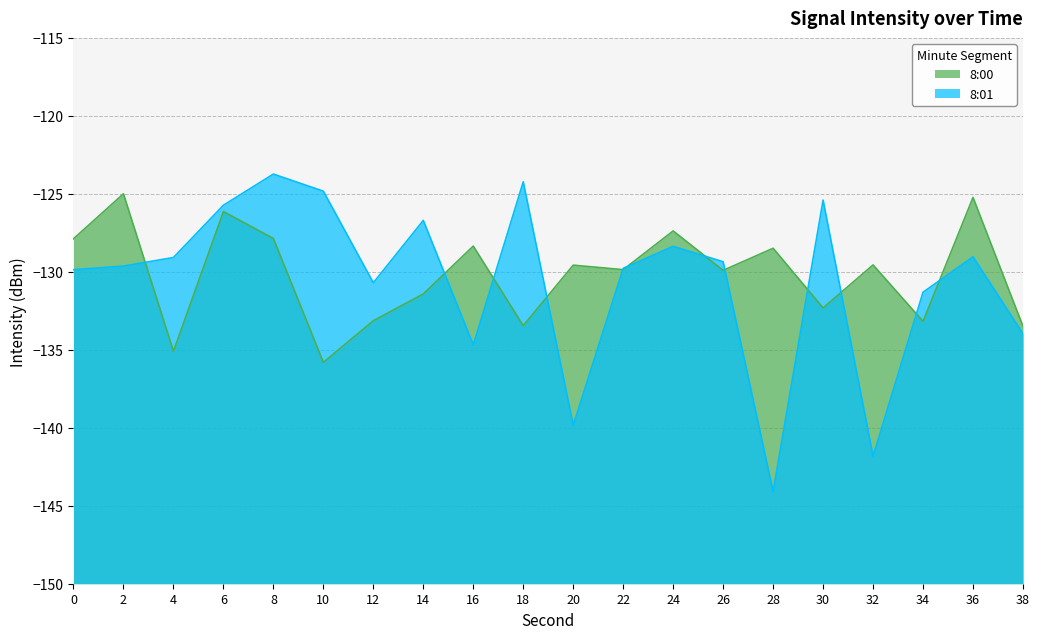

The value of 8:01 at 10 is -85.9. True or false?

False